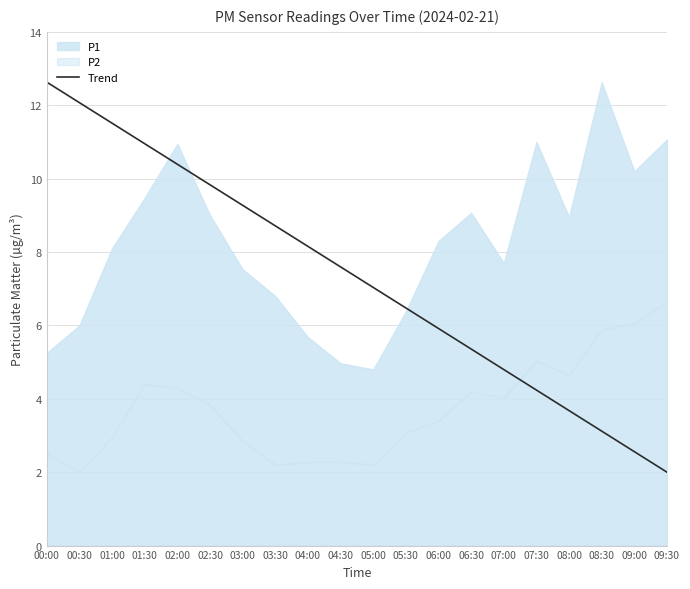

Reading left to right, what are all the values shown in this chart?

12.6	12.1	11.5	11.0	10.4	9.8	9.3	8.7	8.2	7.6	7.0	6.5	5.9	5.4	4.8	4.2	3.7	3.1	2.6	2.0